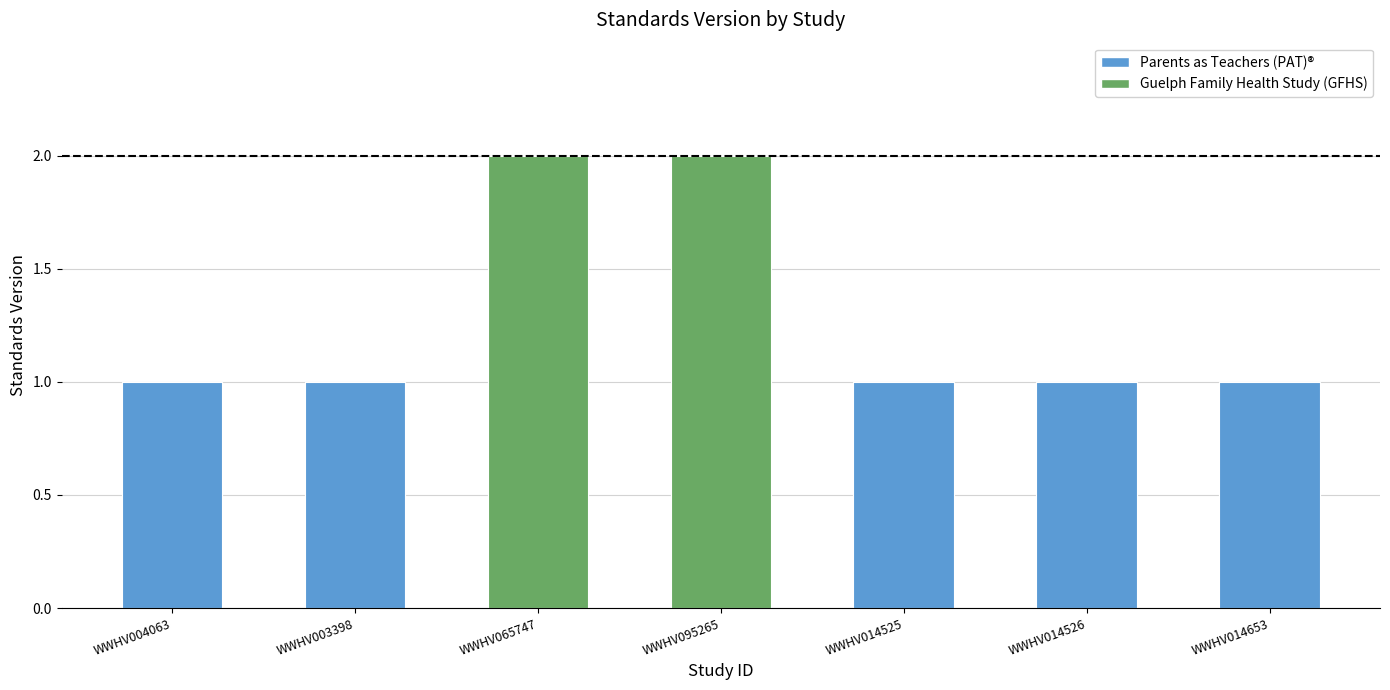

Which category has the lowest value across all series?

WWHV004063